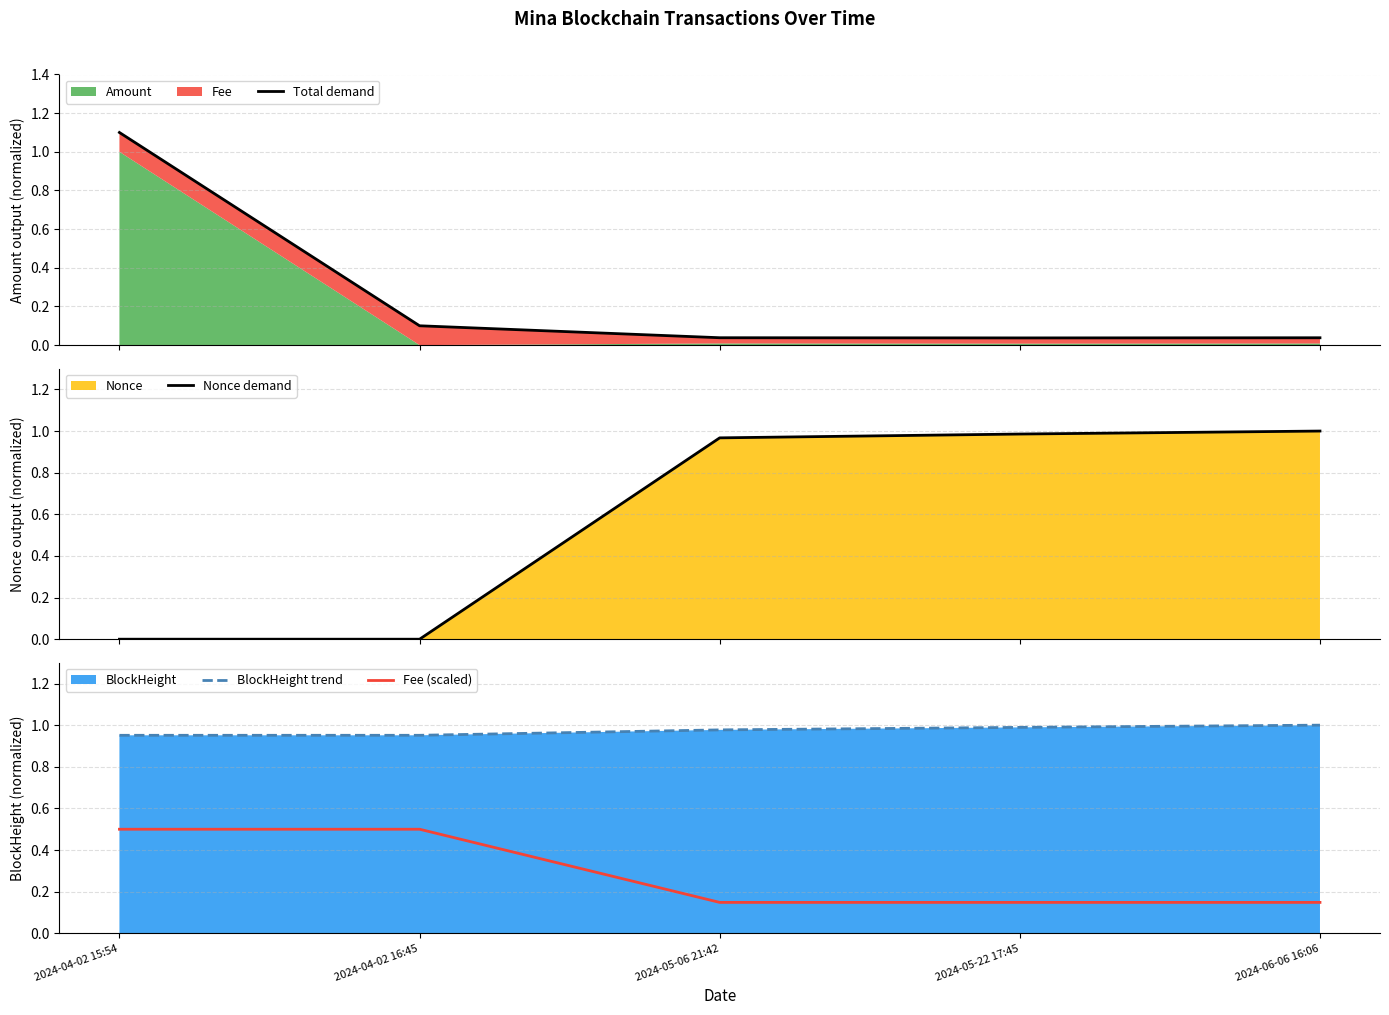

Does the chart display data point markers on the line(s)?

No